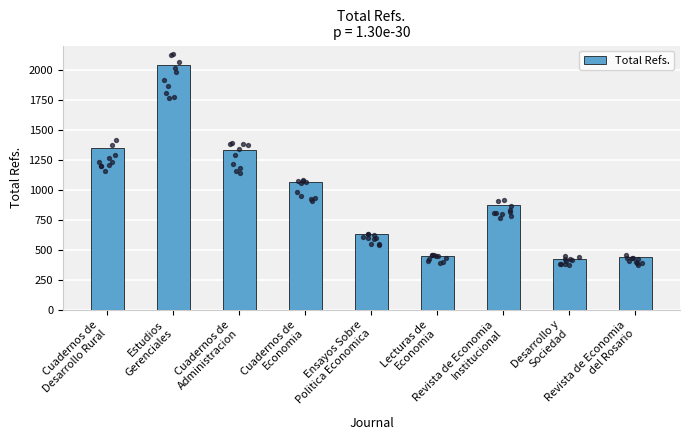

What is the change in value from Cuadernos de
Desarrollo Rural to Revista de Economia
Institucional?

-475